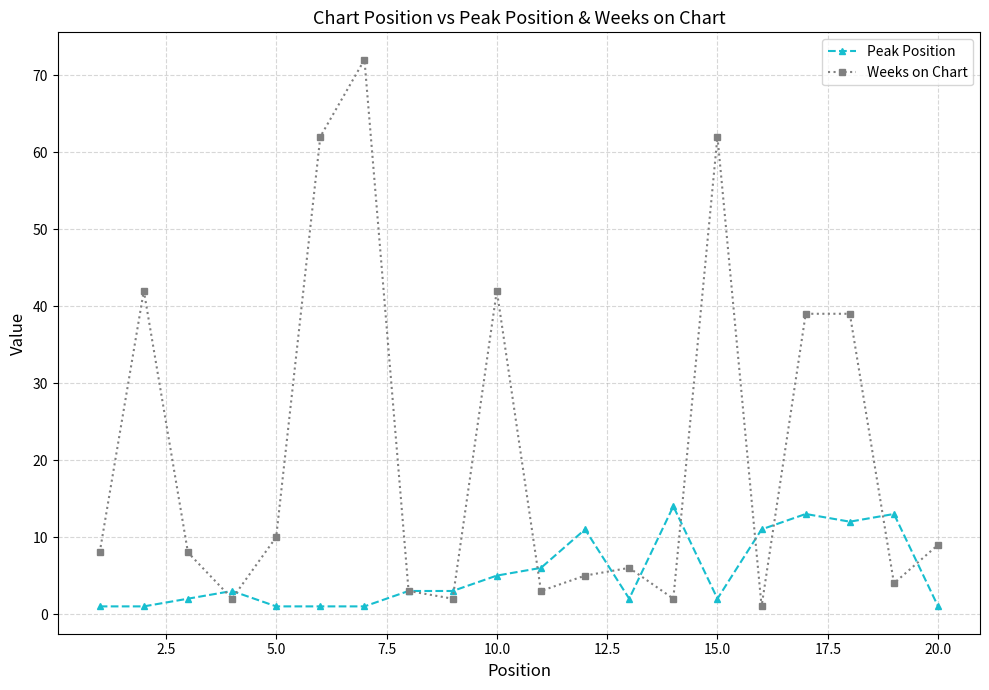

Which series has the largest total across all categories?

Weeks on Chart